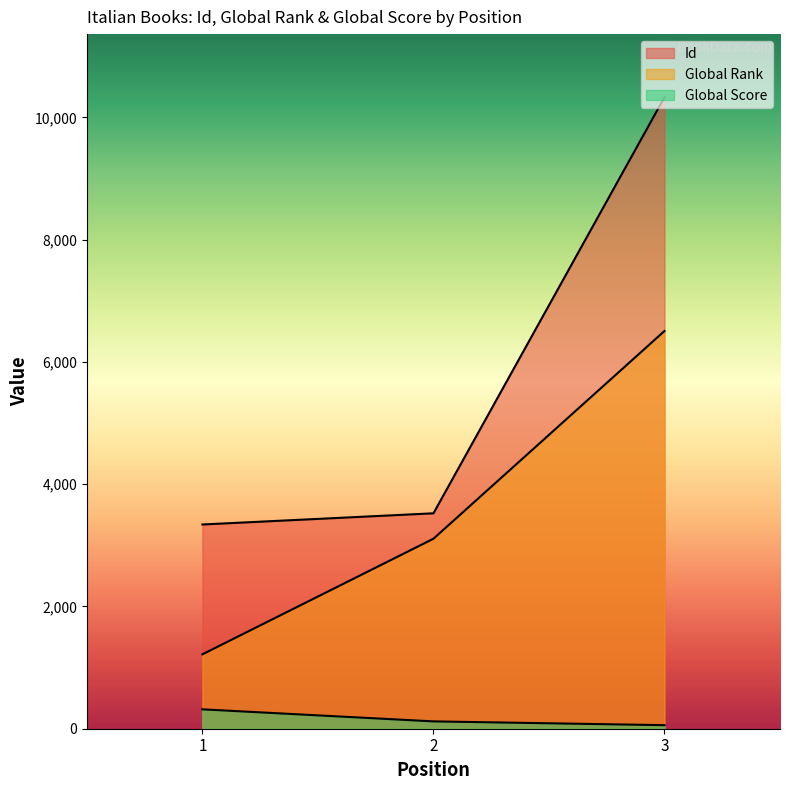

Rank the series at 3 from lowest to highest value.

Global Score, Global Rank, Id